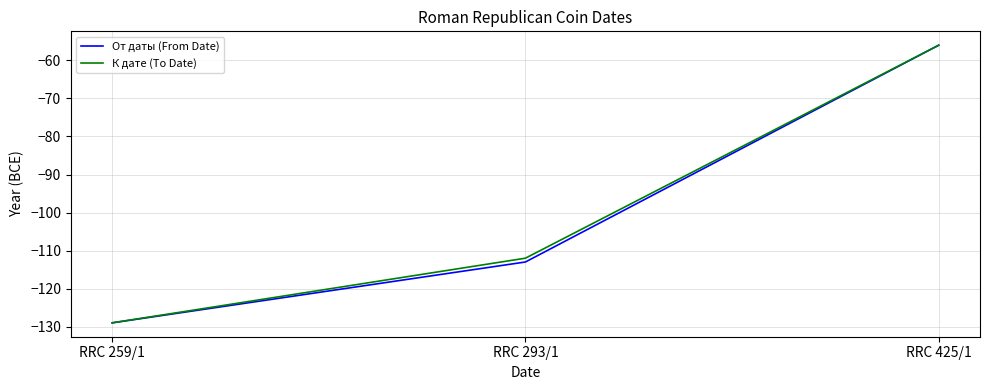

Reading right to left, list all the values displayed in this chart.

От даты (From Date): RRC 425/1=-56	RRC 293/1=-113	RRC 259/1=-129
К дате (To Date): RRC 425/1=-56	RRC 293/1=-112	RRC 259/1=-129